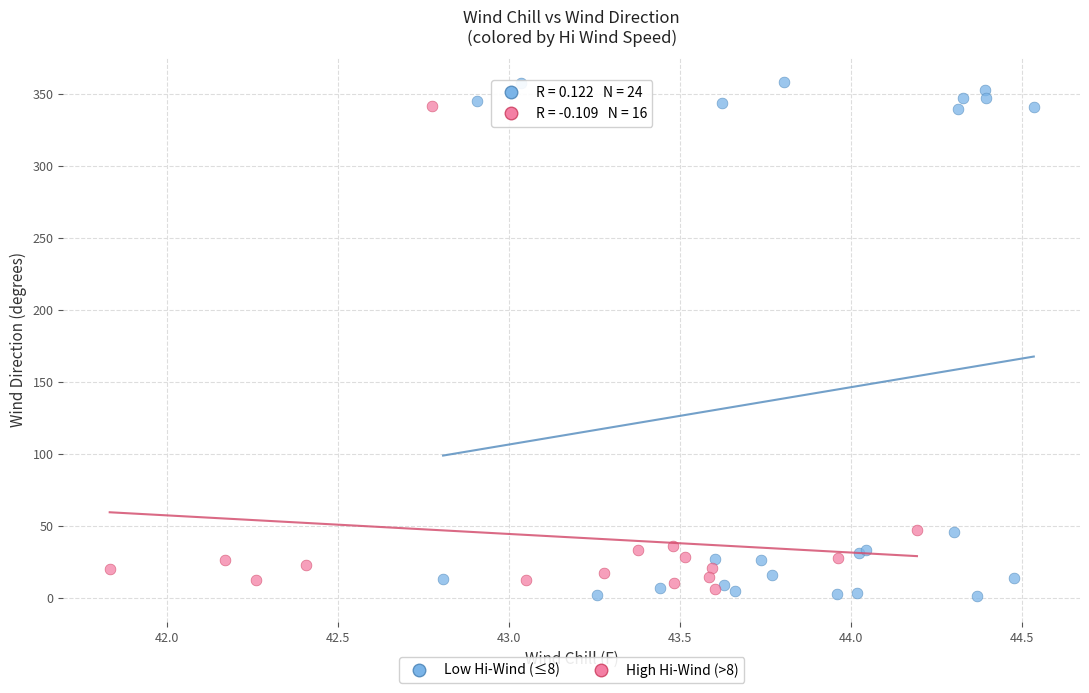

Which series has the widest spread of Y values?

Low Hi-Wind (≤8)